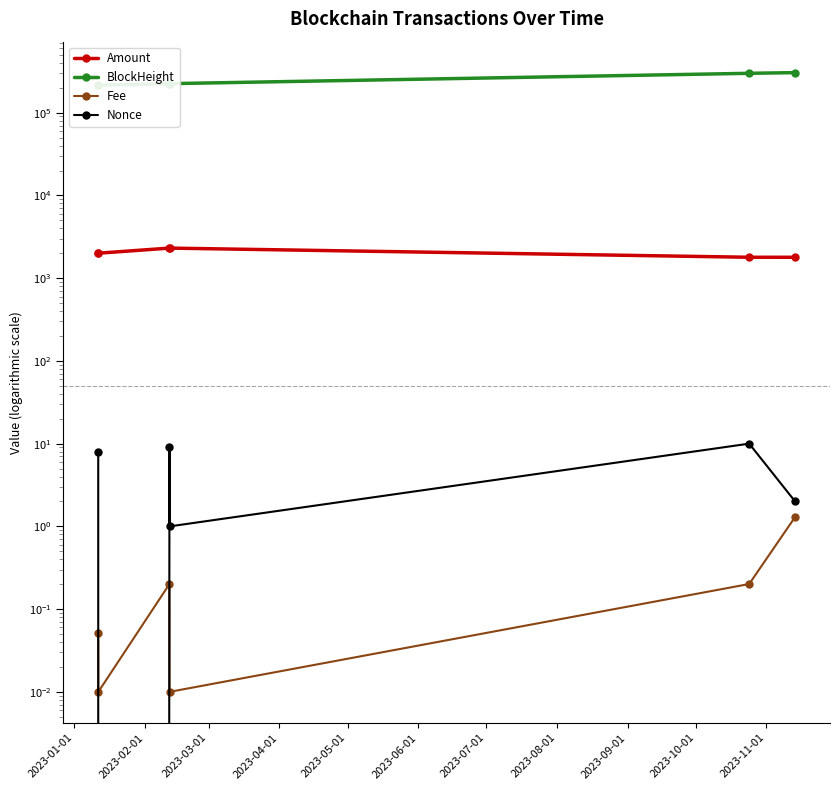

What is the difference between the maximum and minimum values in the Fee series?

1.3